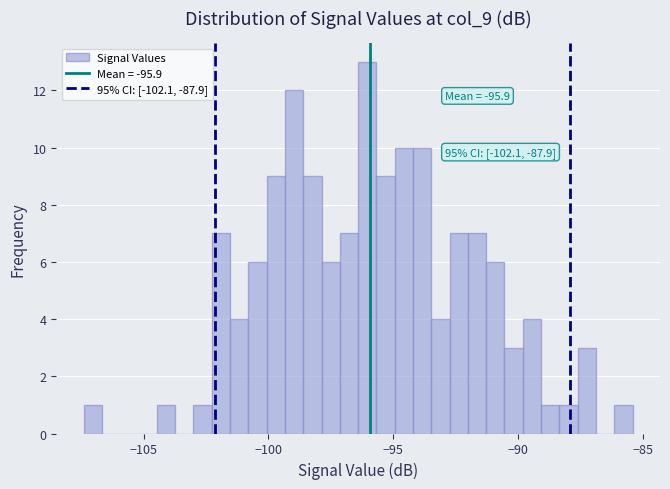

Read against the x-axis, roughly where is the centre of the tallest bar?

-96.0